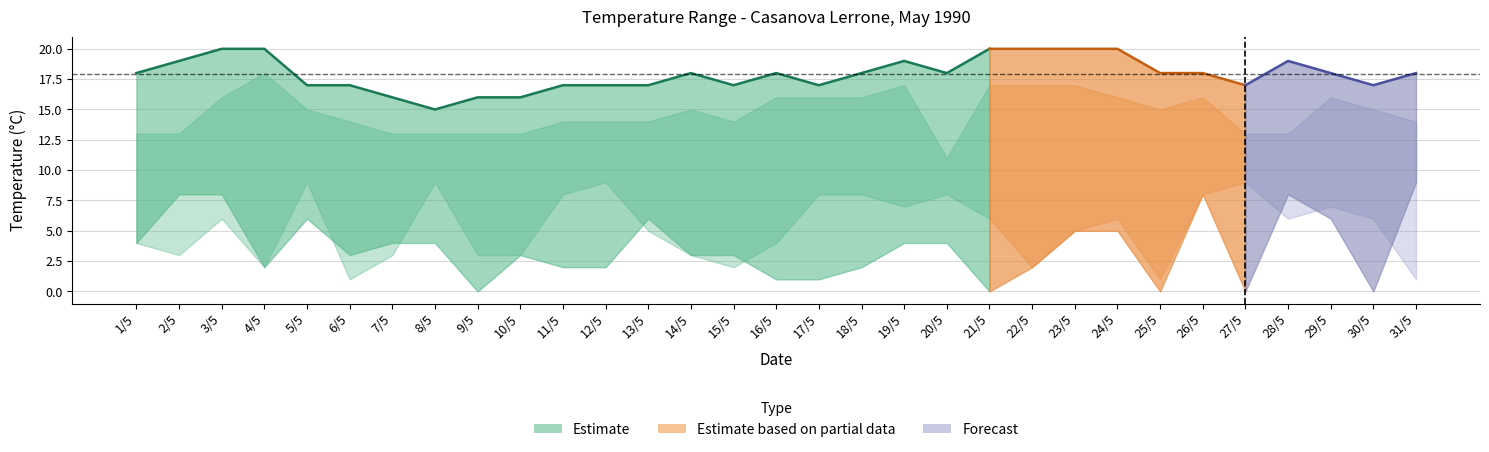

What is the sum of the TMIN values at 29/5 and 12/5?

16